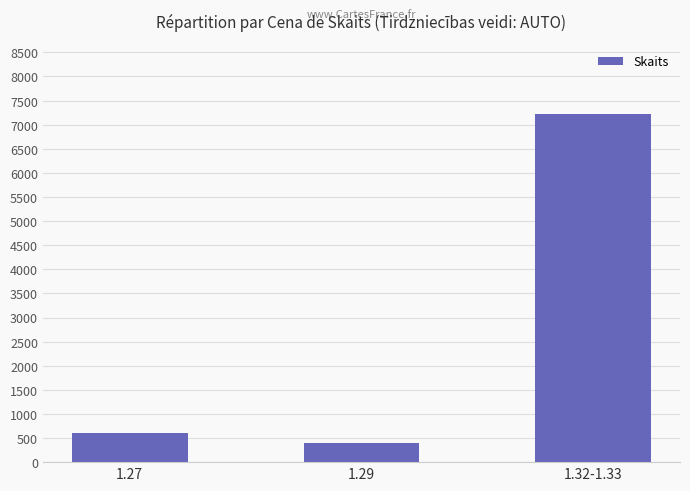

The value at 1.32-1.33 is 7226. True or false?

True